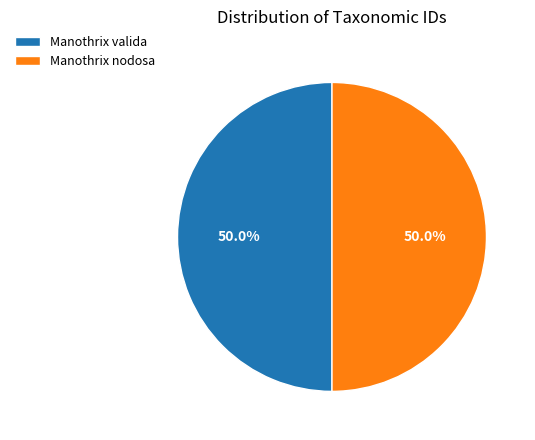

To the nearest percent, what is the combined percentage of Manothrix valida and Manothrix nodosa?

100%